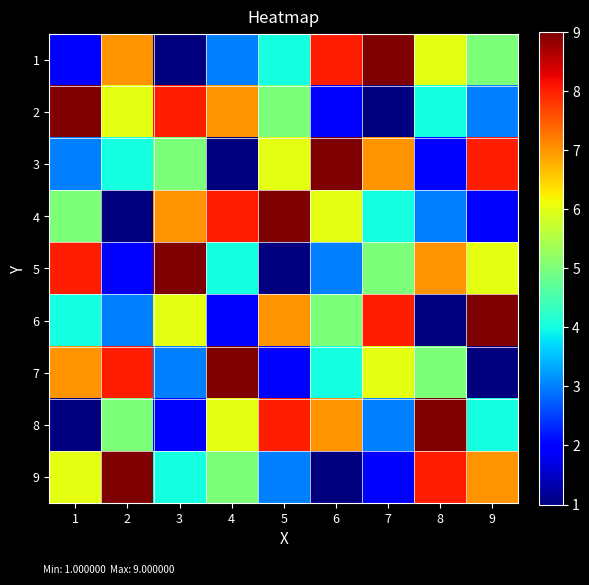

Which series has the largest range (max minus min)?

1